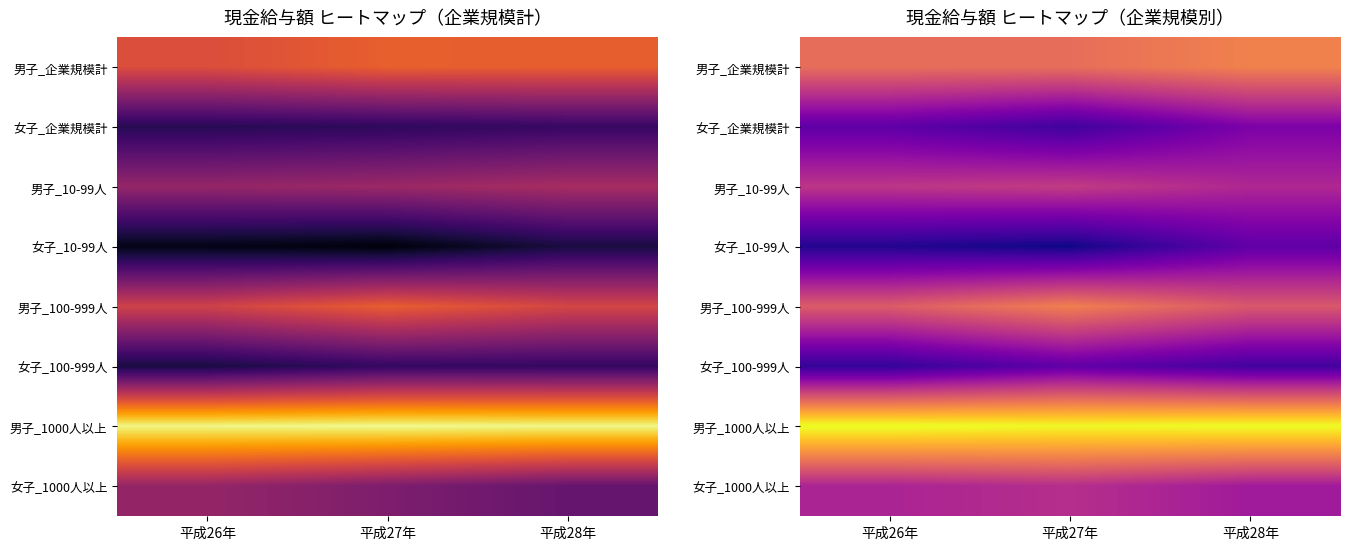

Read the 女子_1000人以上 value at 平成26年.

255.9